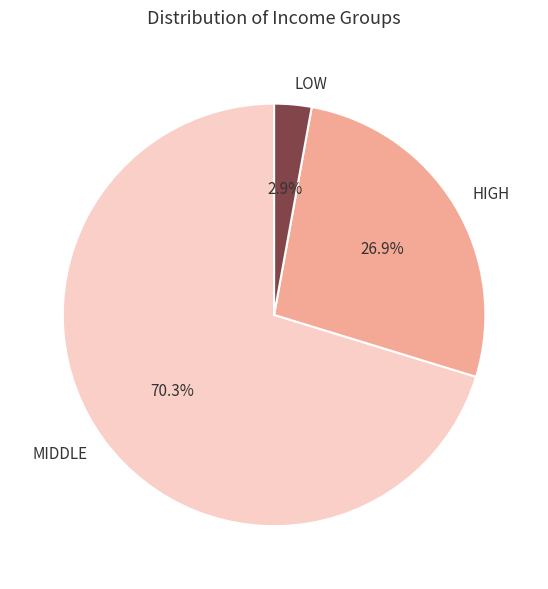

Which category has the biggest portion of the pie?

MIDDLE